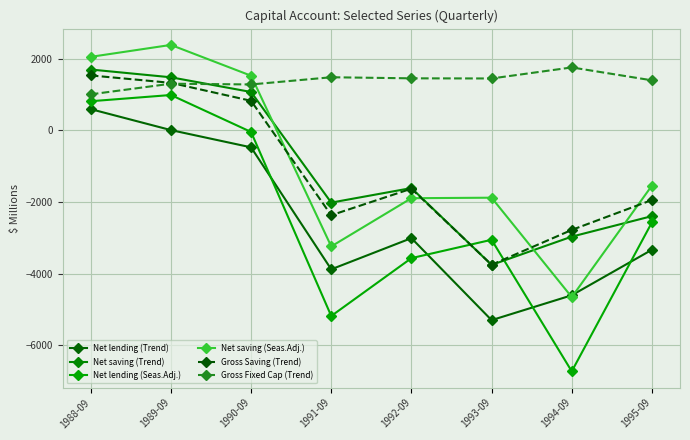

What are all the series names shown in the legend?

Net lending (Trend), Net saving (Trend), Net lending (Seas.Adj.), Net saving (Seas.Adj.), Gross Saving (Trend), Gross Fixed Cap (Trend)